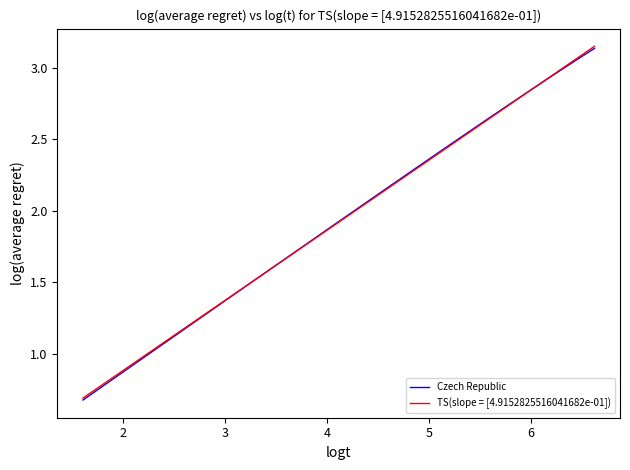

What are all the series names shown in the legend?

Czech Republic, TS(slope = [4.9152825516041682e-01])